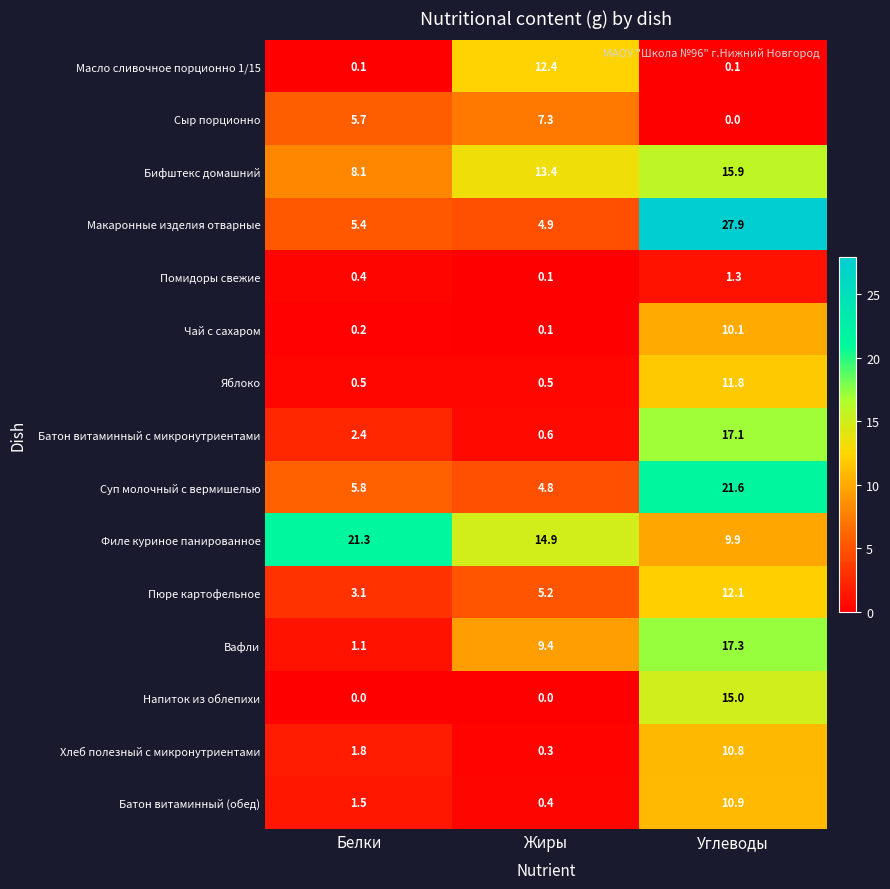

Read the Вафли value at Углеводы.

17.3